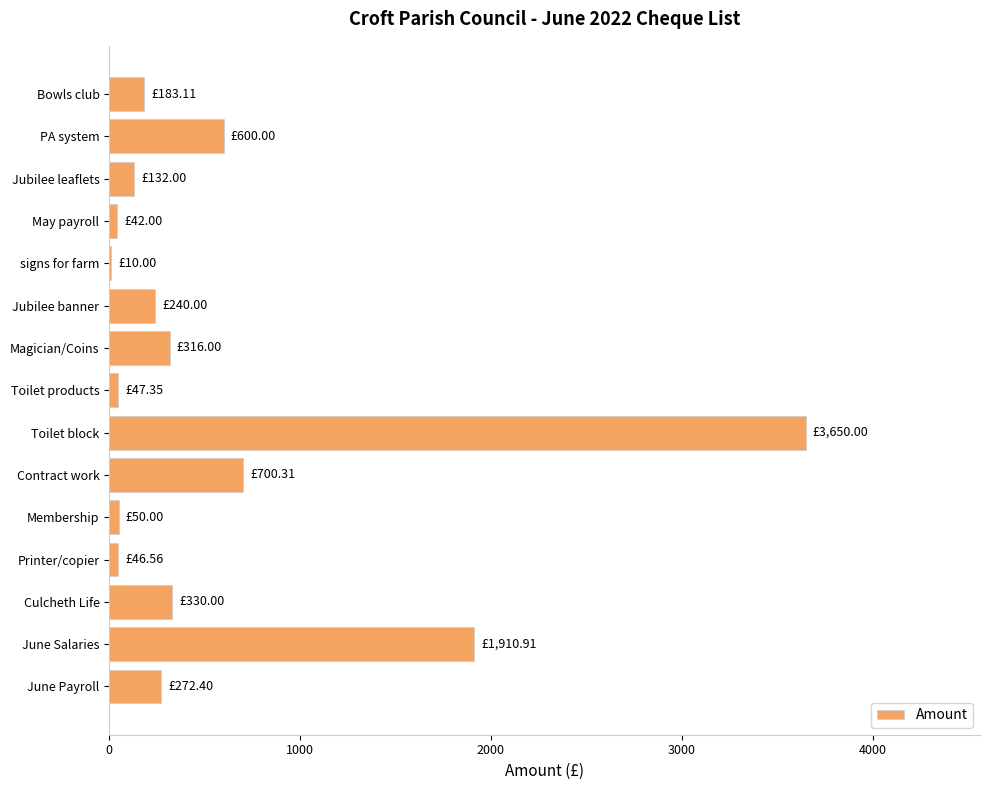

What is the sum of all values?

8530.6